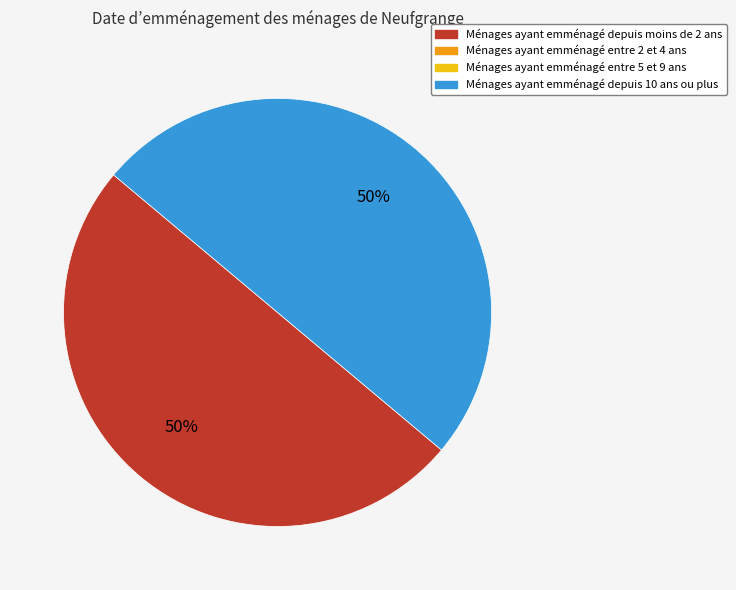

To the nearest percent, what is the average slice percentage?

50%